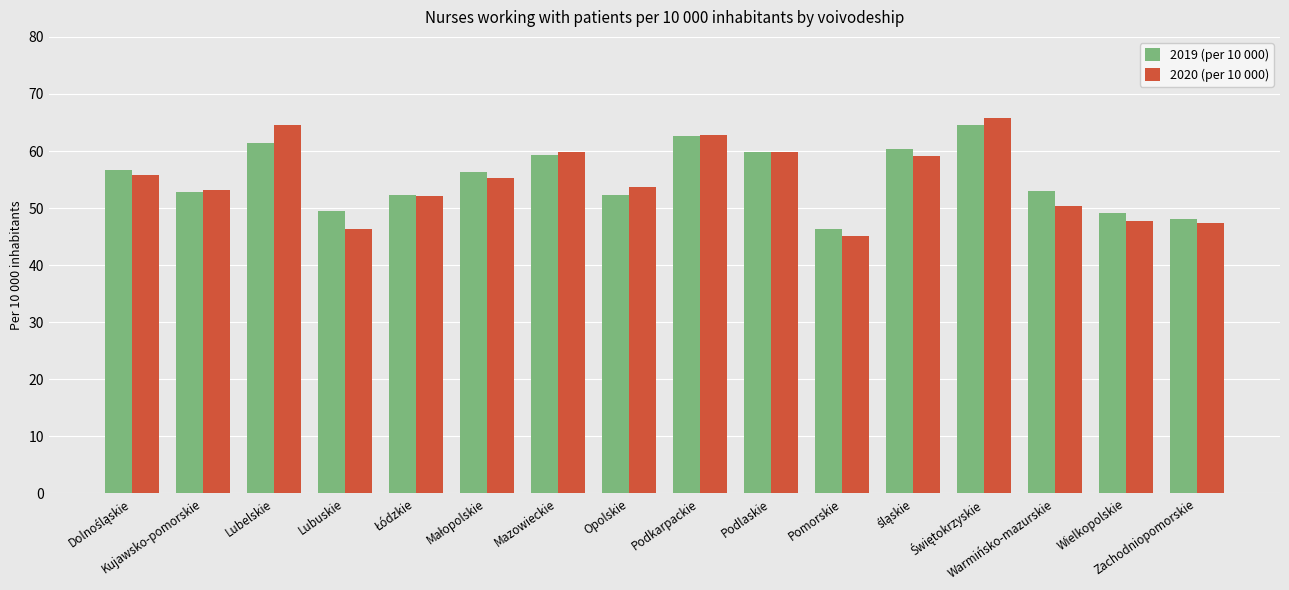

What is the label of the 2nd bar from the right?

Wielkopolskie